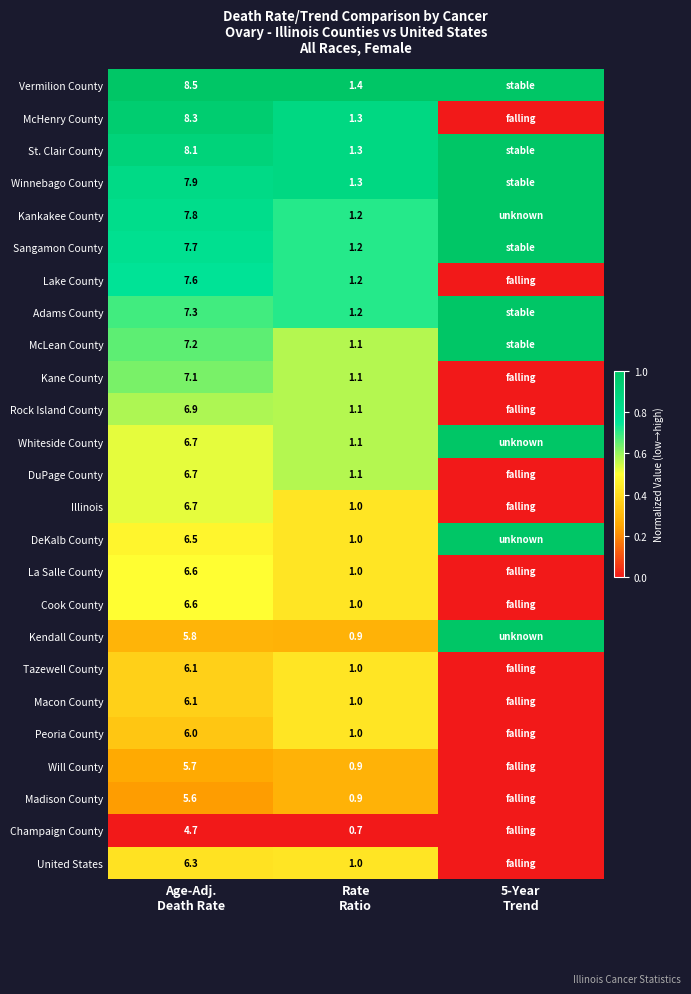

List the series in order of their peak value, highest first.

Vermilion County, St. Clair County, Winnebago County, Kankakee County, Sangamon County, Adams County, McLean County, Whiteside County, DeKalb County, Kendall County, McHenry County, Lake County, Kane County, Rock Island County, DuPage County, Illinois, La Salle County, Cook County, Tazewell County, Macon County, Peoria County, United States, Will County, Madison County, Champaign County